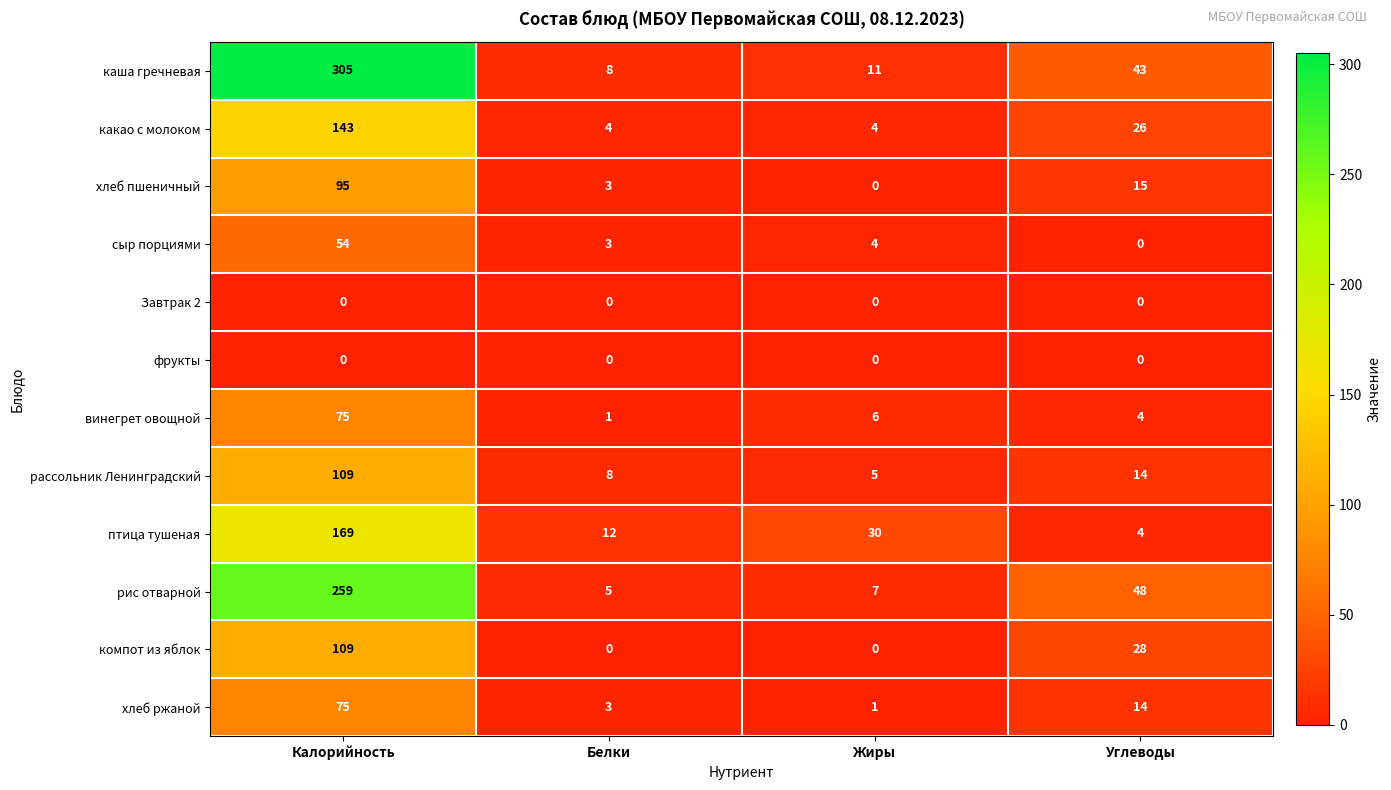

How many values in the сыр порциями series are below 4?

2